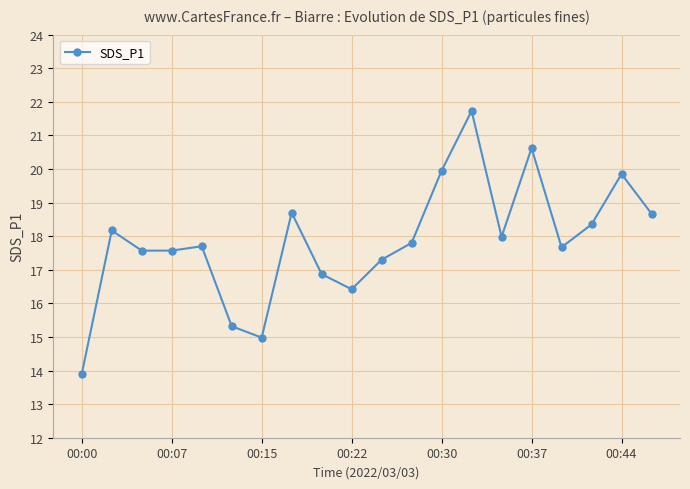

What is the smallest value displayed?

13.9